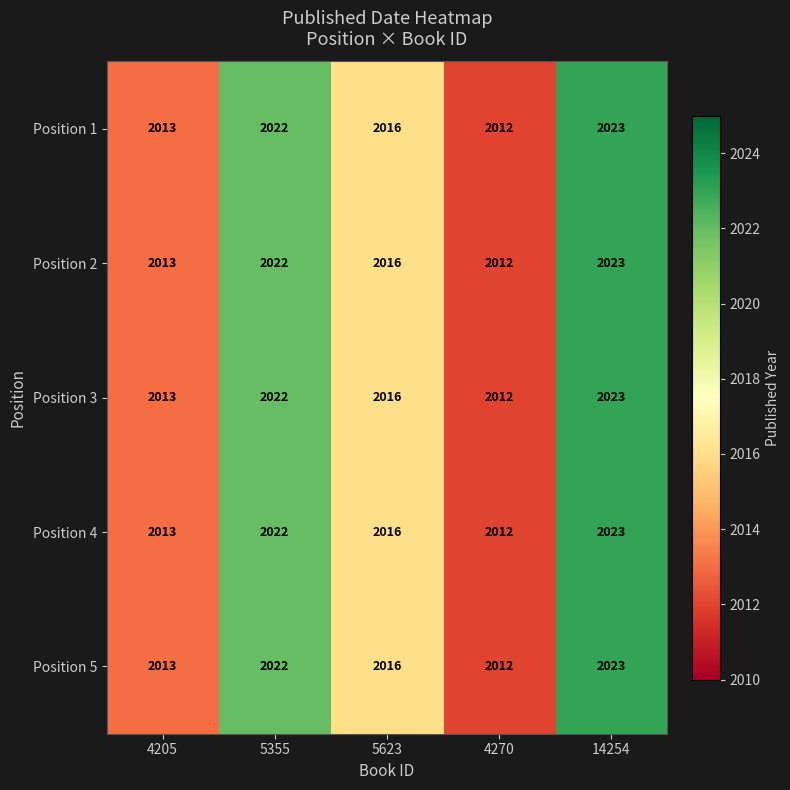

The value of Position 1 at 5623 is 2016. True or false?

True